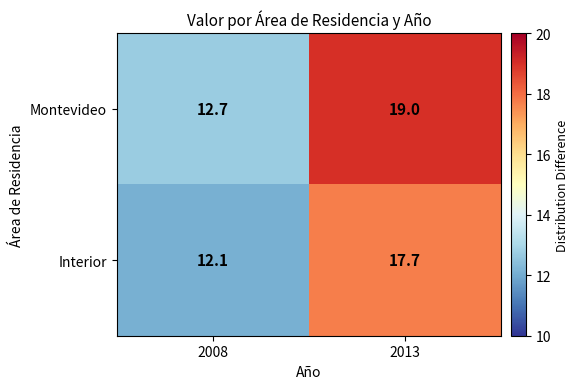

What value does the Interior series have at 2008?

12.1